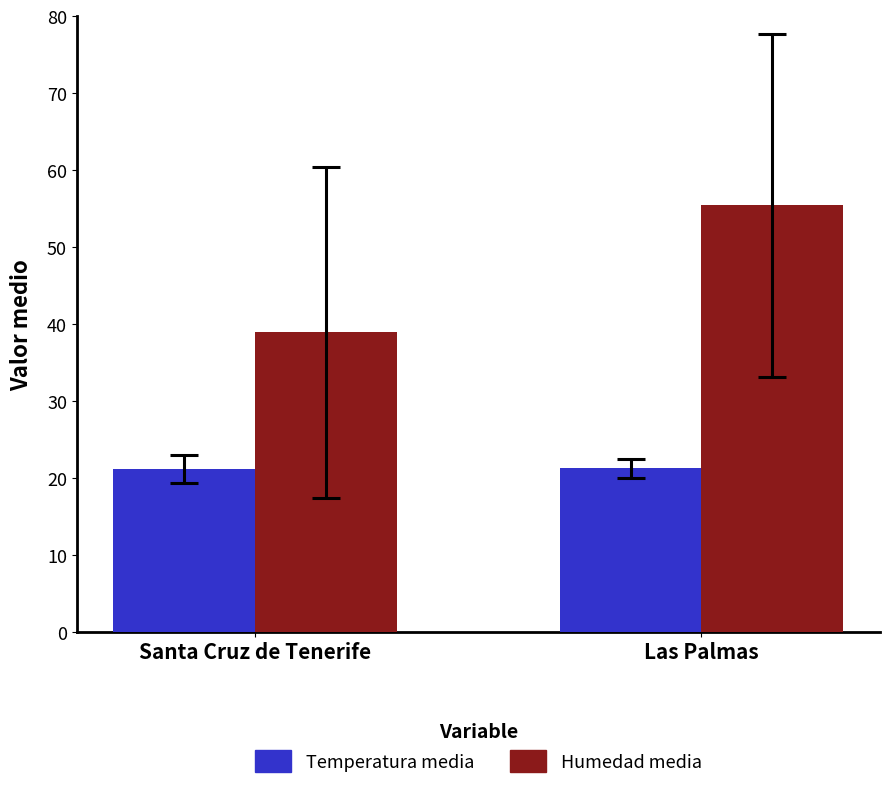

What is the approximate value of Temperatura media at Santa Cruz de Tenerife?

21.1